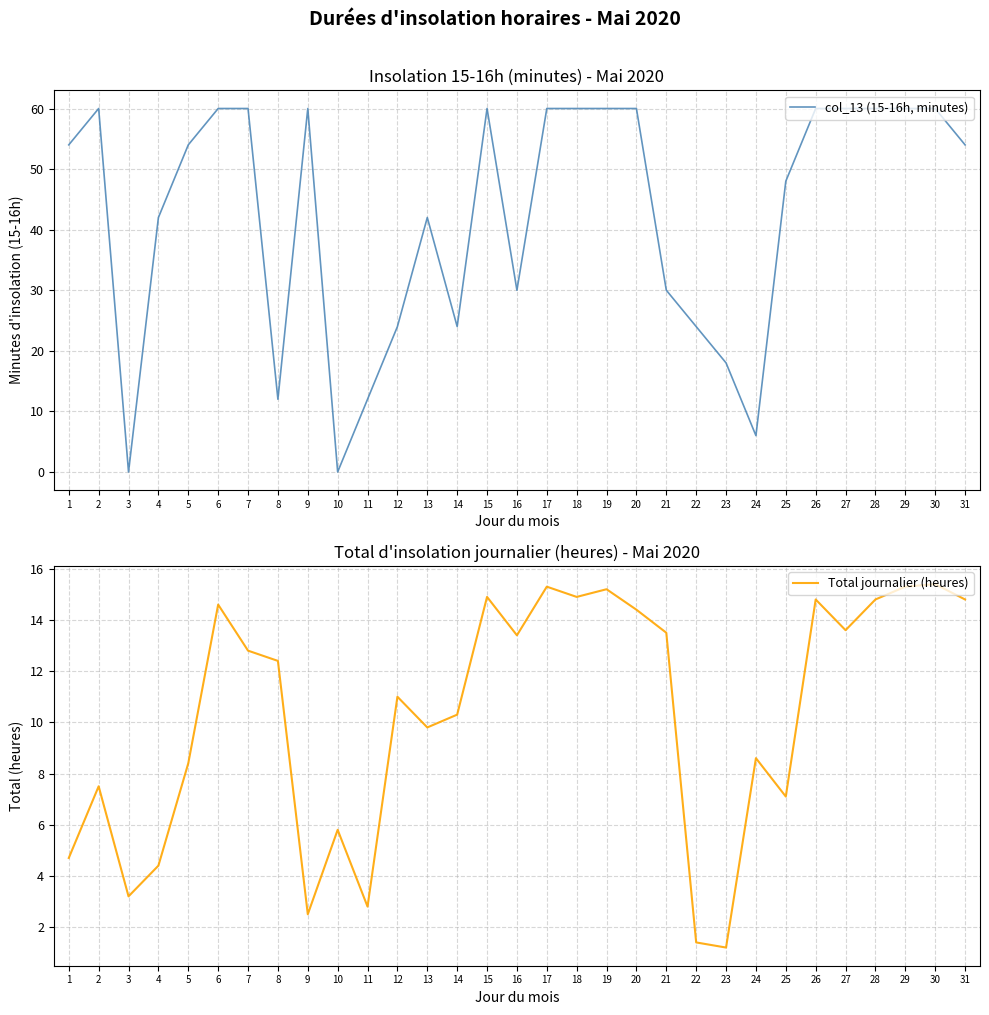

At how many categories does at least one series exceed 15?

26